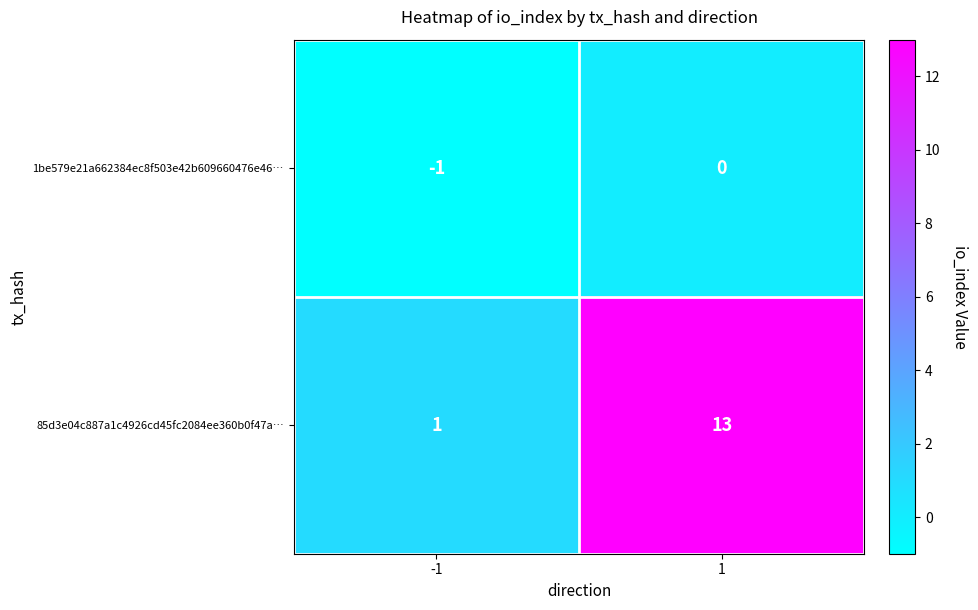

What is the sum of the 85d3e04c887a1c4926cd45fc2084ee360b0f47a… values at -1 and 1?

14